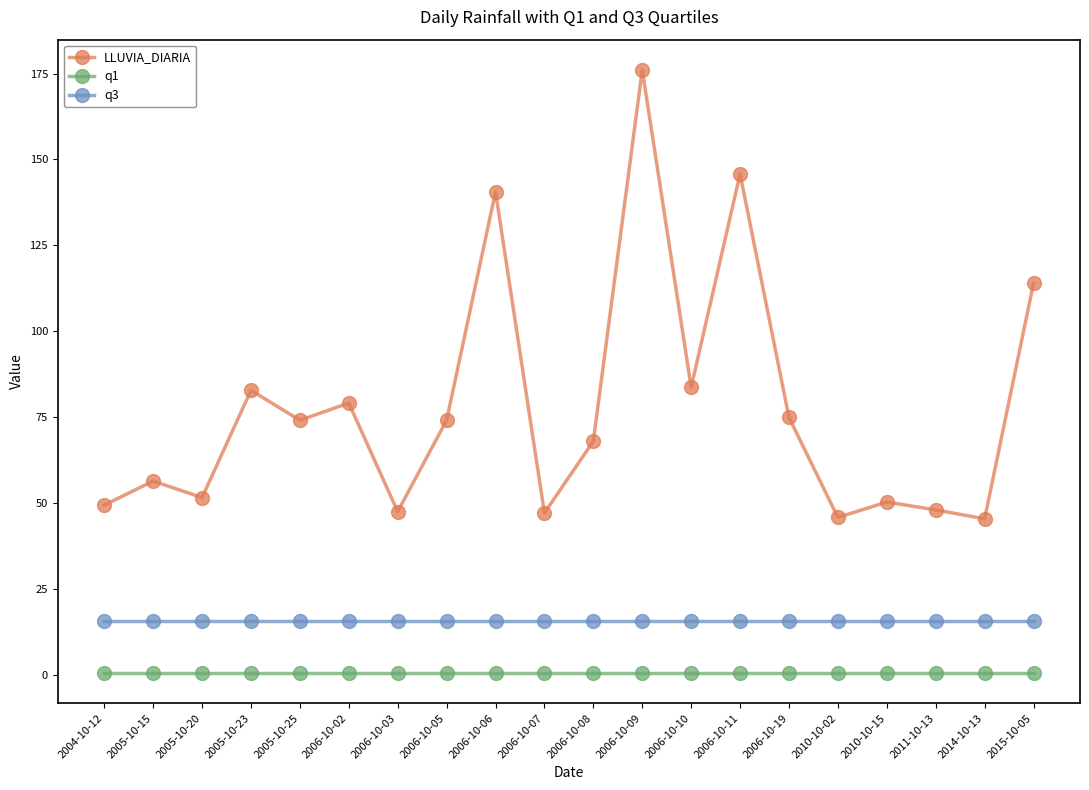

What position from the left is 2006-10-08?

11